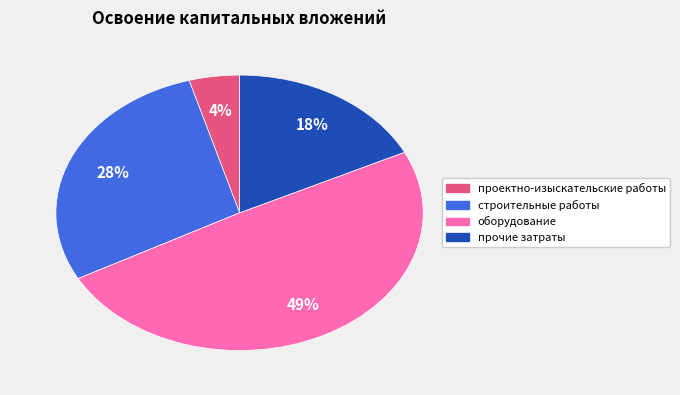

To the nearest percent, what portion does строительные работы represent?

28%